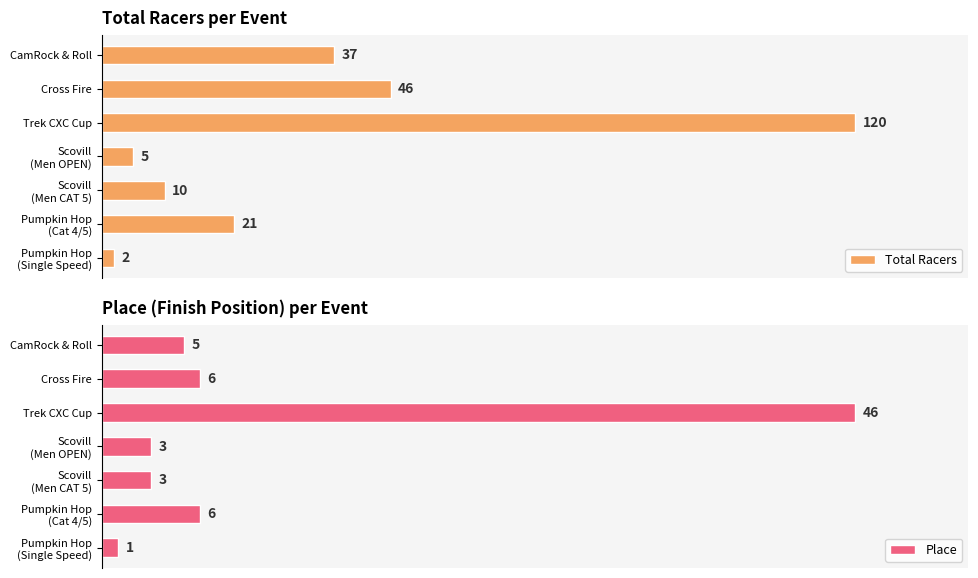

Which series has the largest total across all categories?

Total Racers